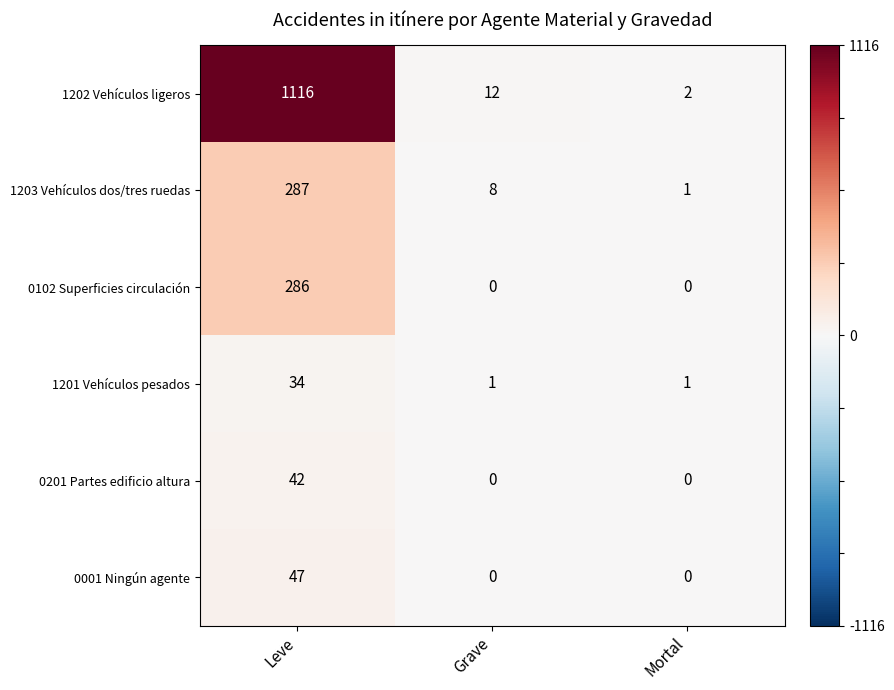

Is it true that 0001 Ningún agente equals 0 at Mortal?

True